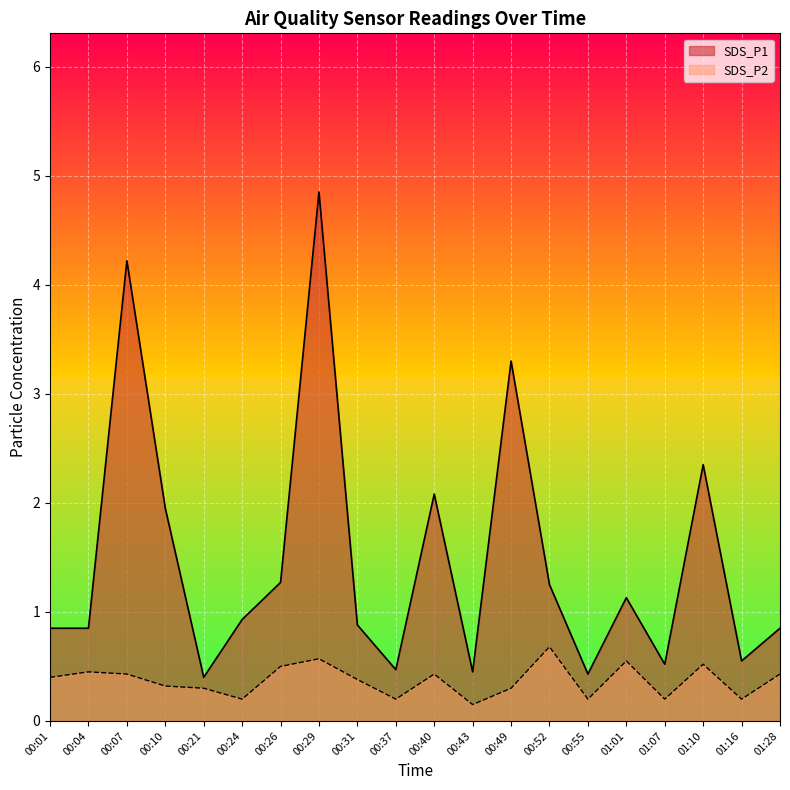

What is the approximate value of SDS_P1 at 00:10?

1.9